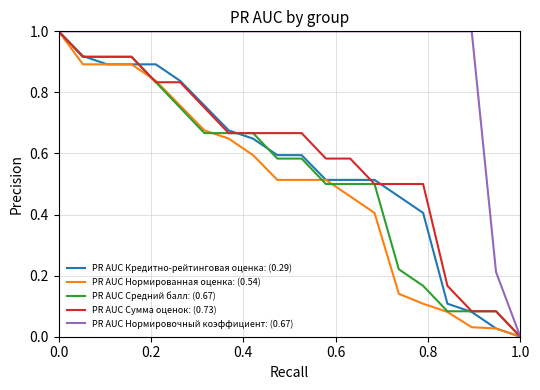

What is the maximum value for PR AUC Средний балл: (0.67)?

1.0